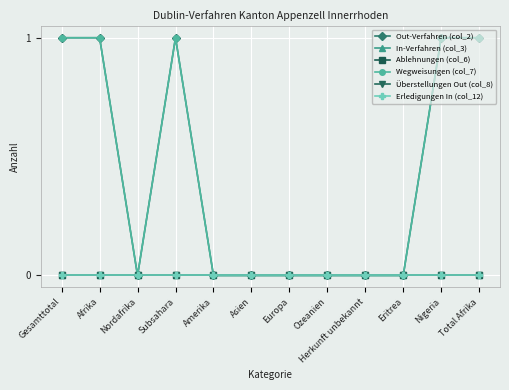

What is the label of the 6th point from the left?

Asien